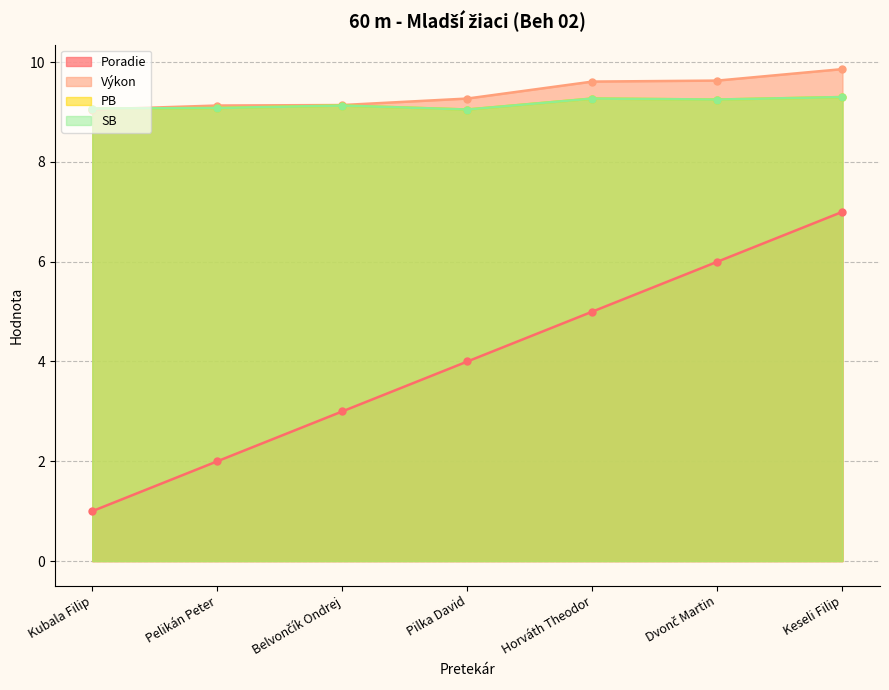

What is the minimum value shown in the chart?

1.0